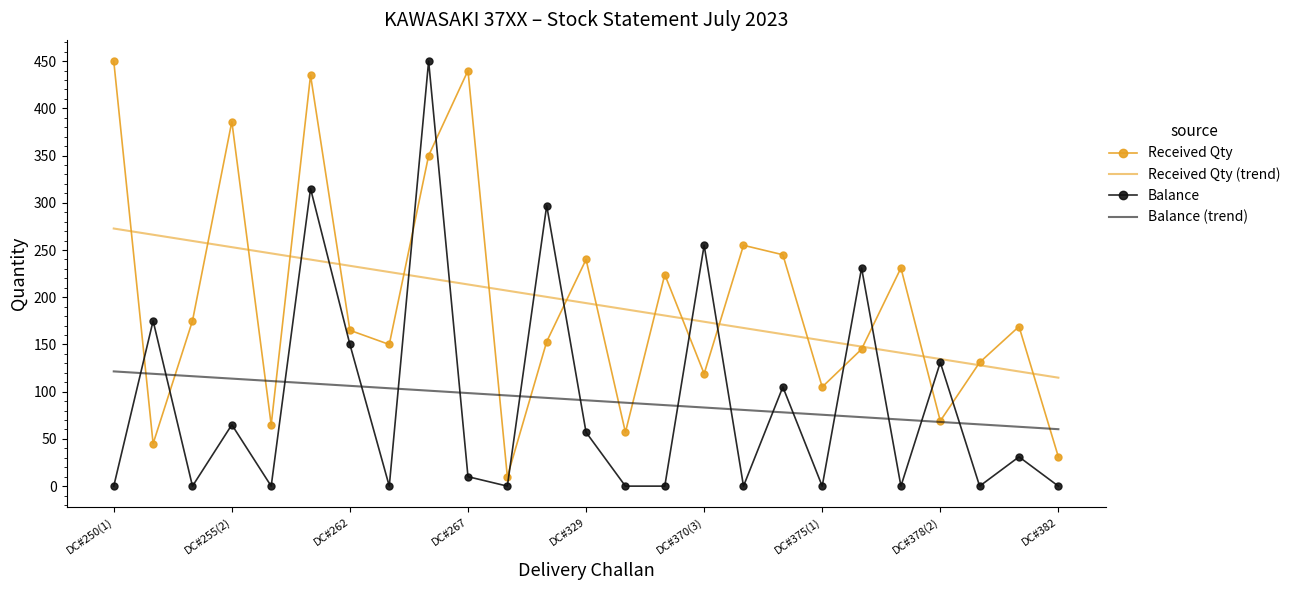

What is the minimum value for Received Qty (trend)?

114.8